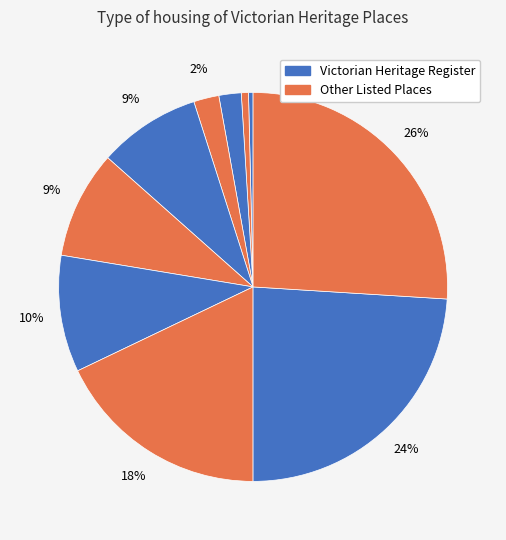

Count the number of slices in the pie.

10